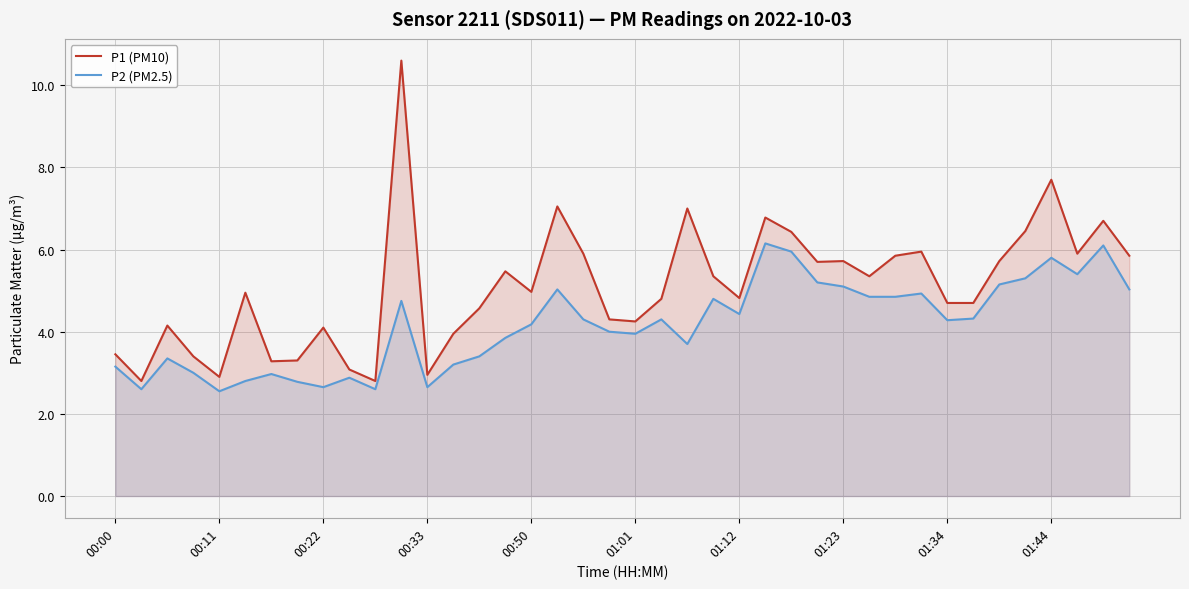

What is the lowest value of the P1 (PM10) series?

2.8